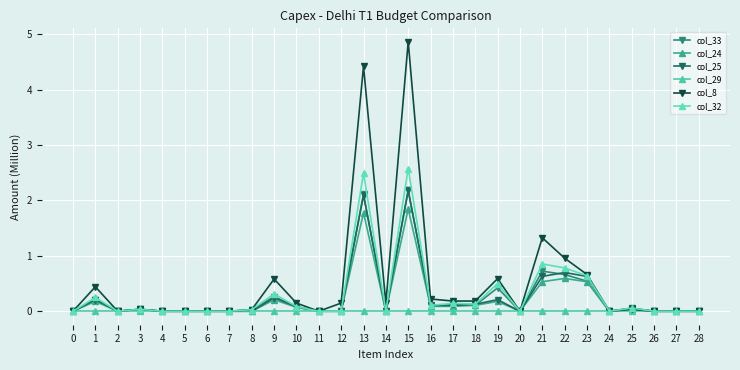

How many categories are shown in the chart?

29